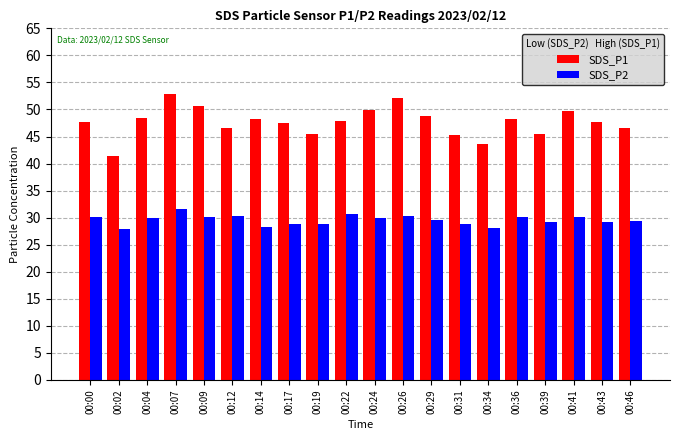

What is the value of the SDS_P1 bar at the 19th from the left?

47.8